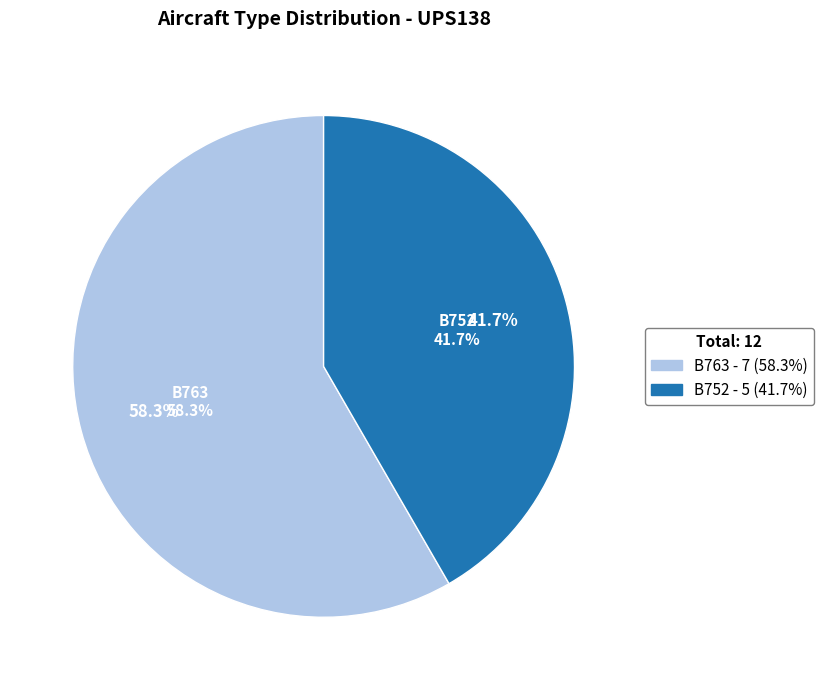

Which has a higher value, B763 or B752?

B763